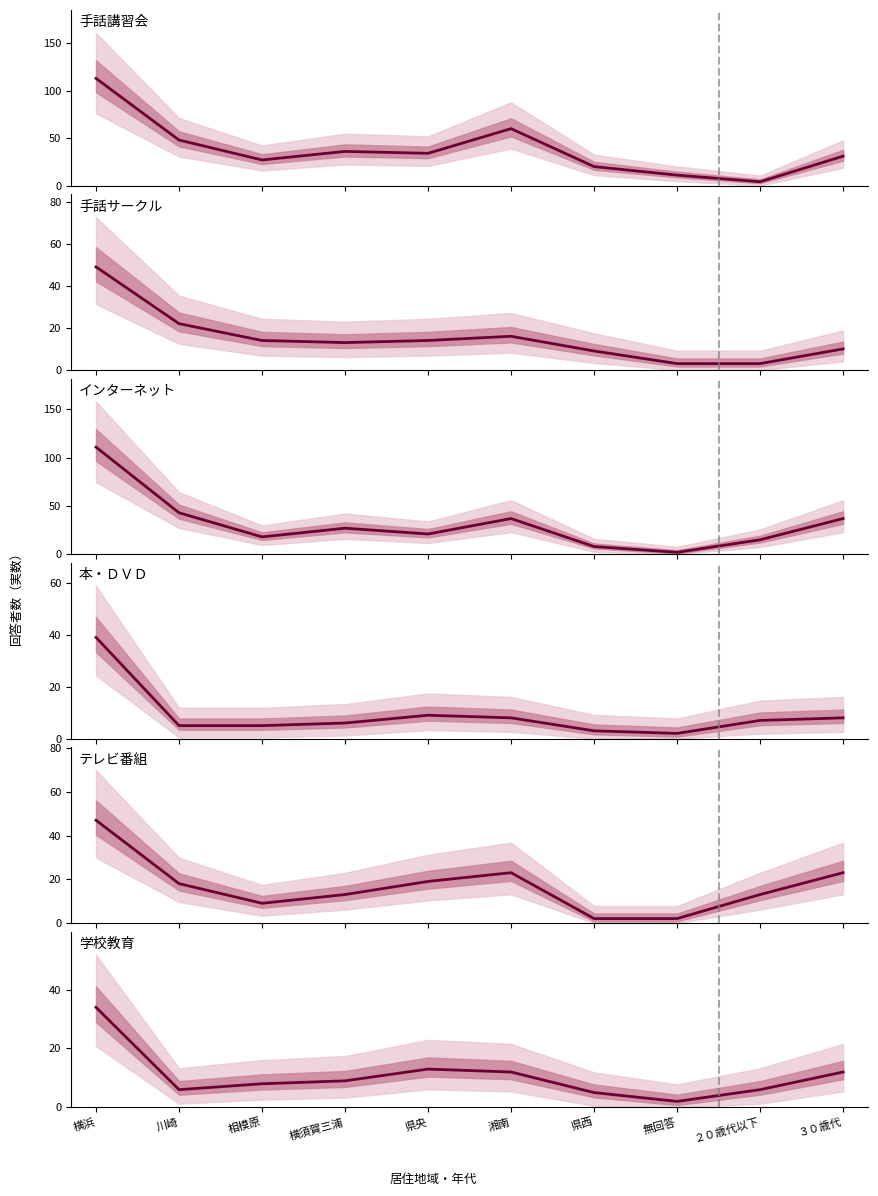

What is the average value of the 手話サークル series?

15